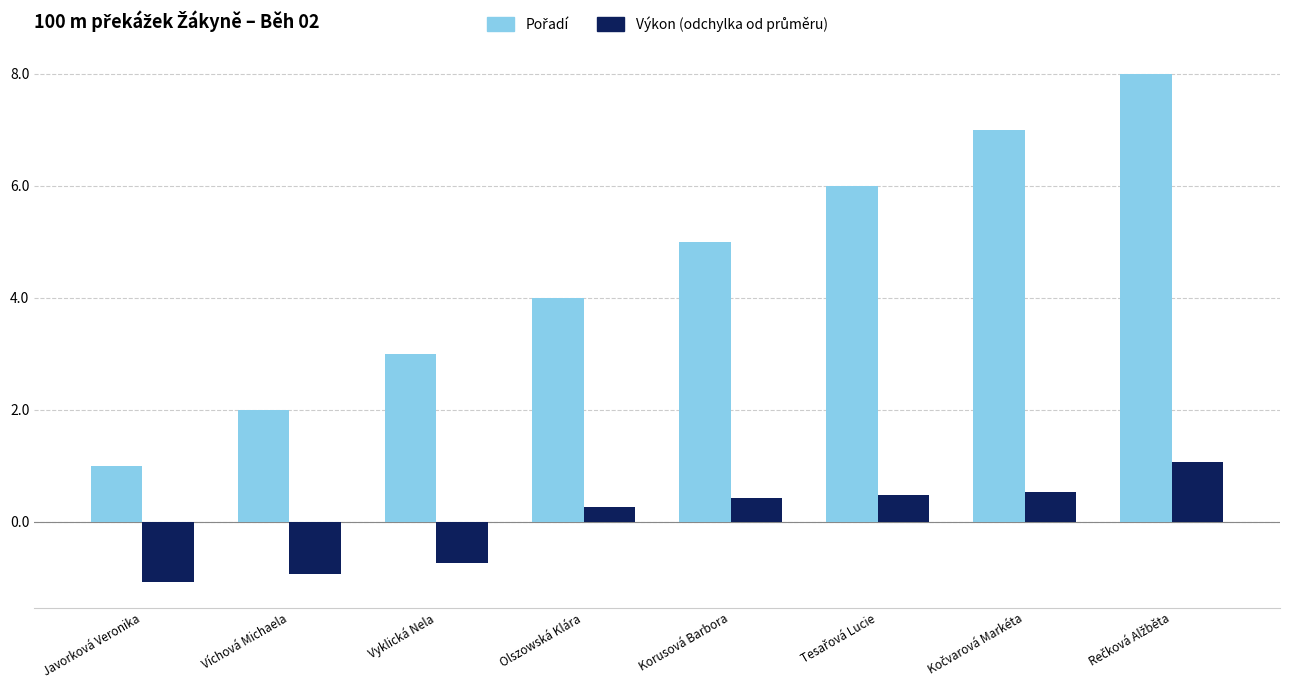

What is the label of the 4th bar from the left?

Olszowská Klára